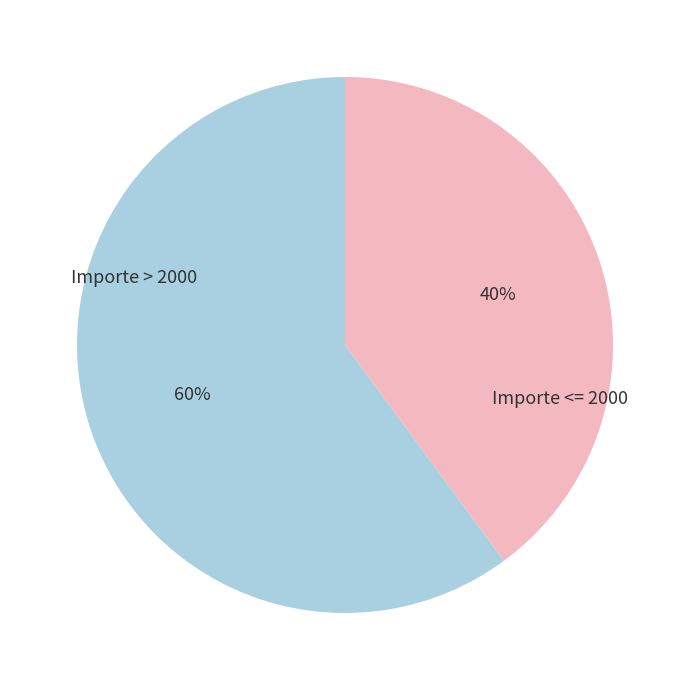

Is there a majority slice in this chart?

Yes